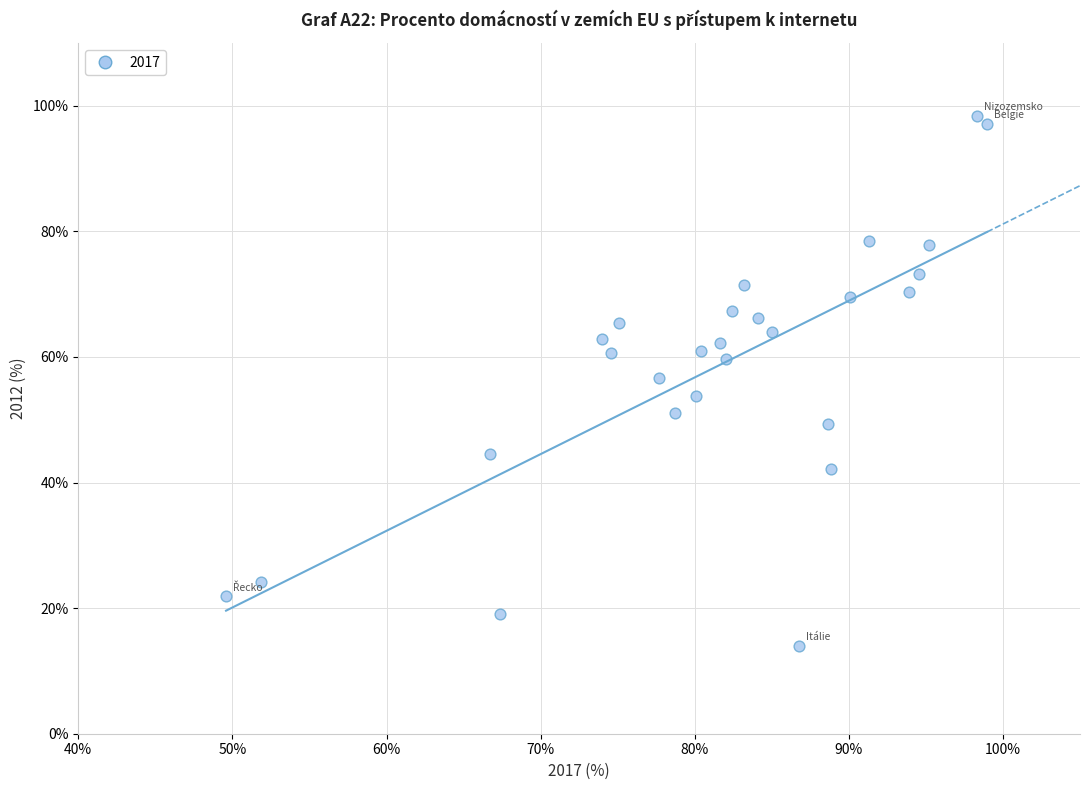

What is the range of Y values (max minus min)?

84.4